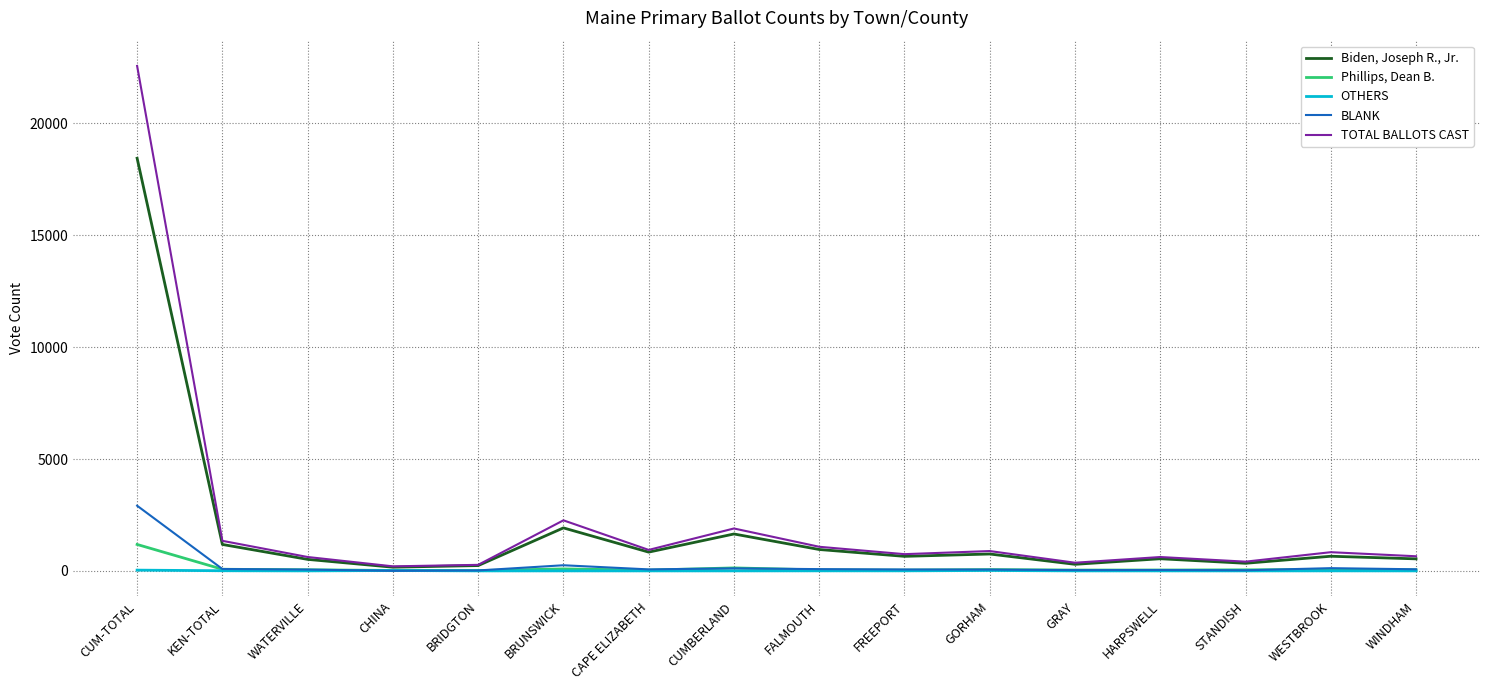

What is the greatest value displayed?

22570